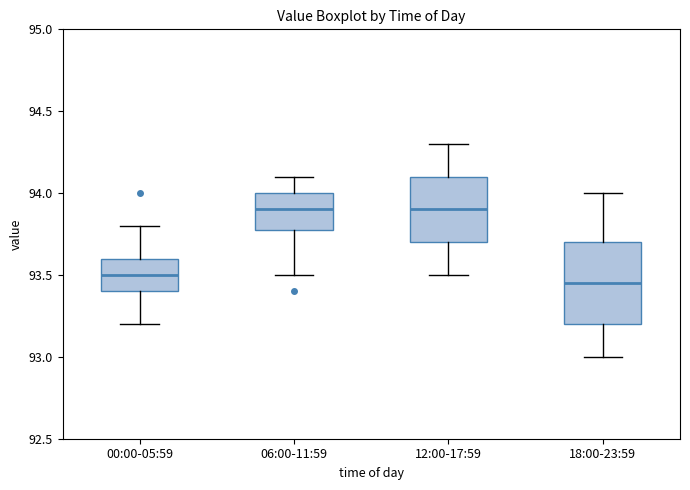

Where does the upper whisker of the box for 00:00-05:59 end on the y-axis? The values are not printed on the chart, so give them approximately, as read against the axis.

93.80